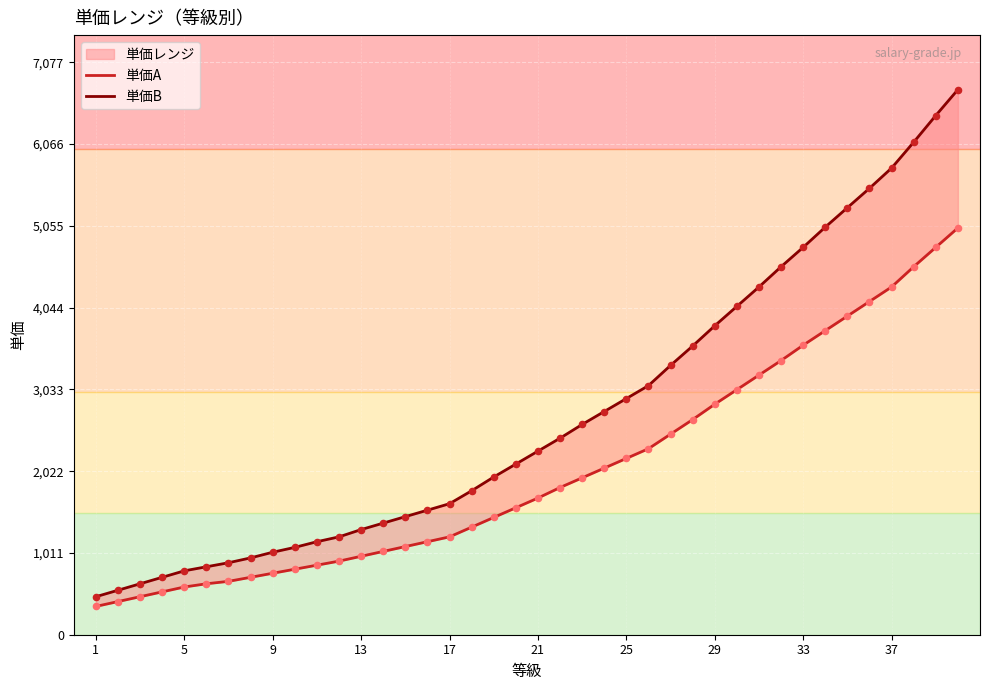

At how many categories does at least one series exceed 1371?

27